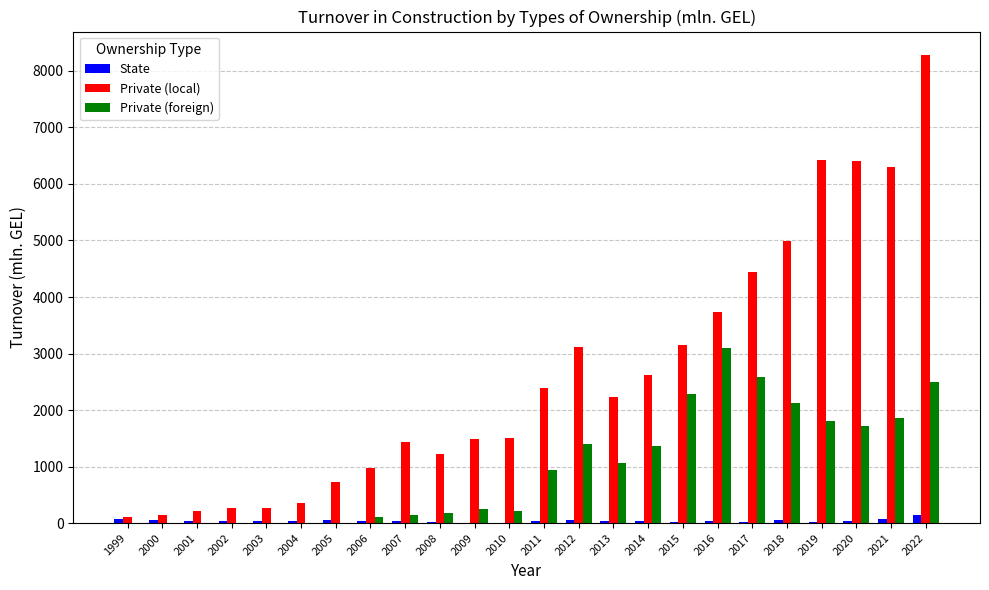

What is the sum of all Private (foreign) values?

23596.9